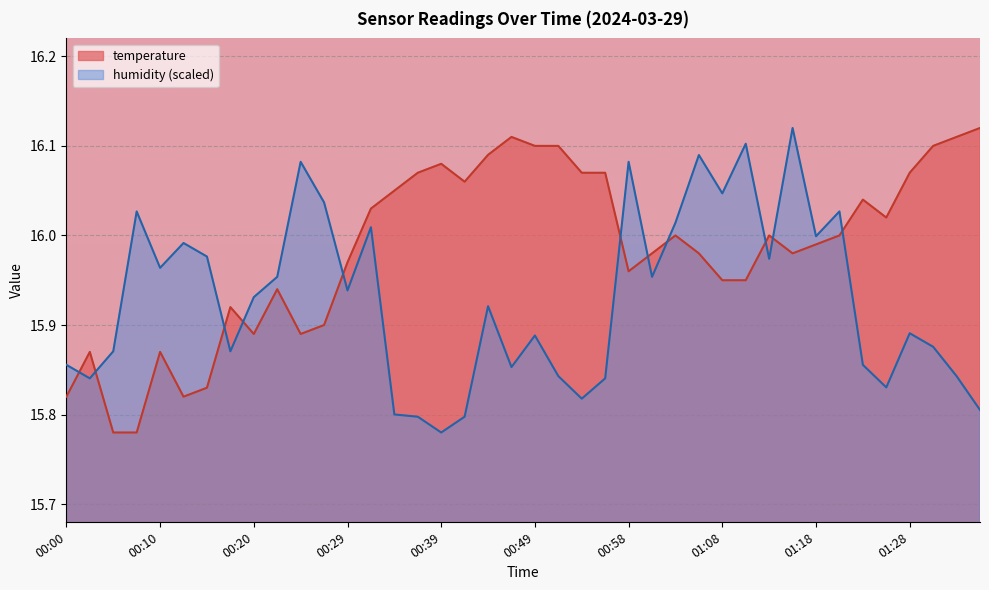

What are all the series names shown in the legend?

temperature, humidity (scaled)